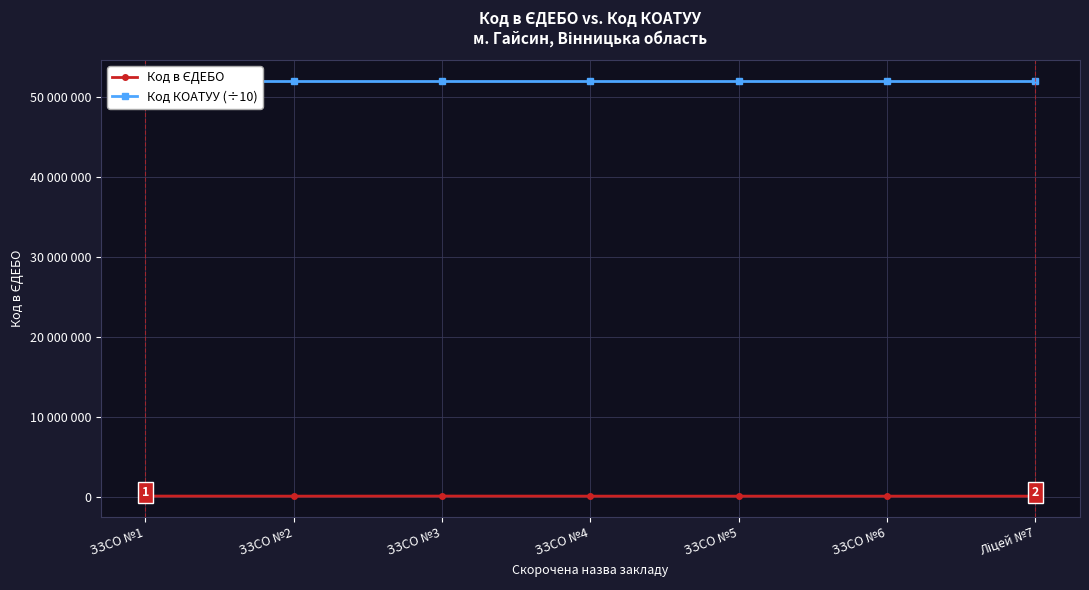

True or false: Код в ЄДЕБО and Код КОАТУУ (÷10) intersect in this chart.

False